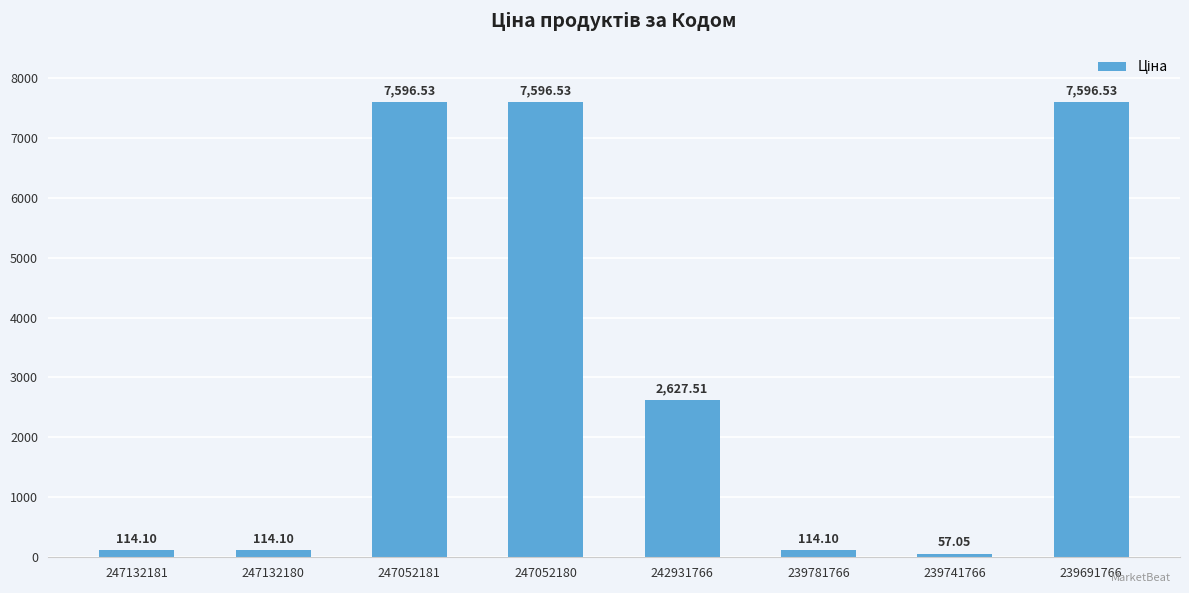

Where is the data nearest to the value 3826?

242931766